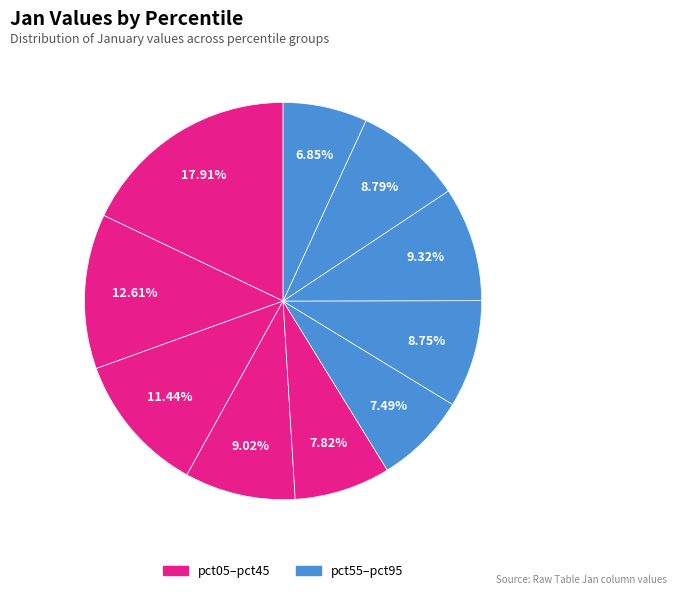

How many segments does this pie chart have?

10